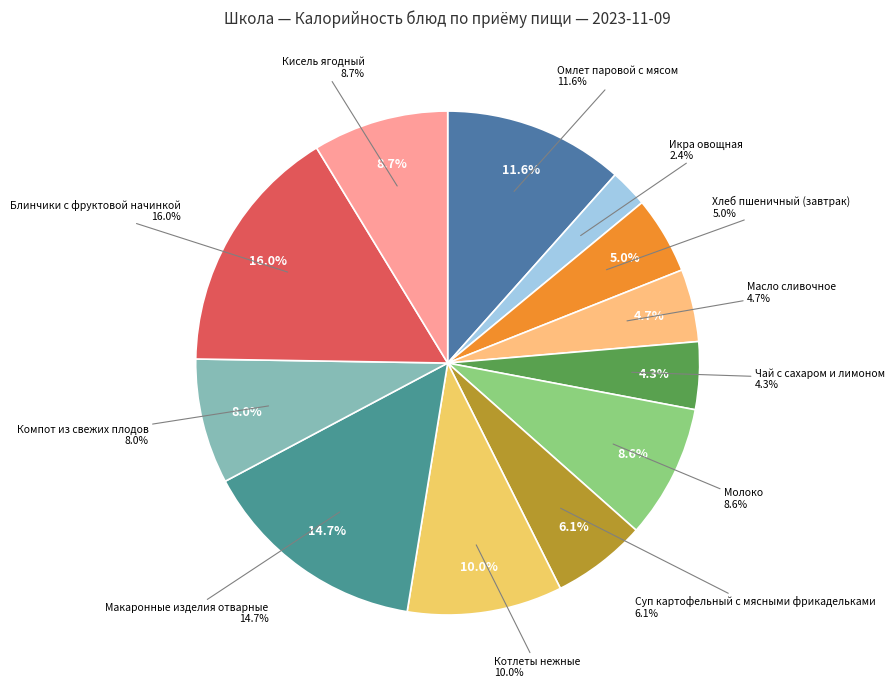

To the nearest percent, what is the difference between the largest and smallest slice percentages?

14%